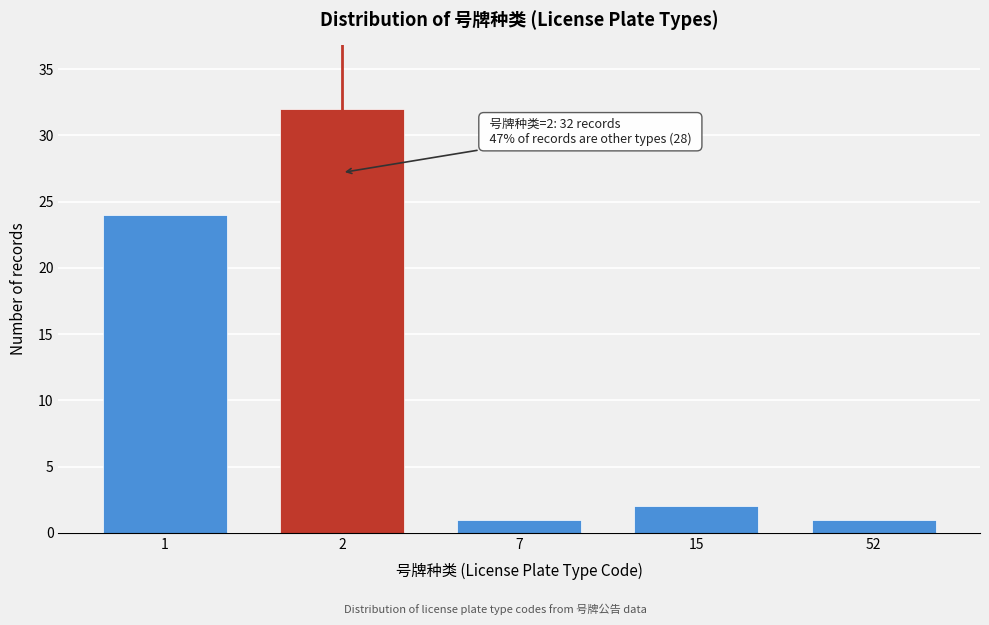

Reading left to right, what are all the values shown in this chart?

1=24	2=32	7=1	15=2	52=1